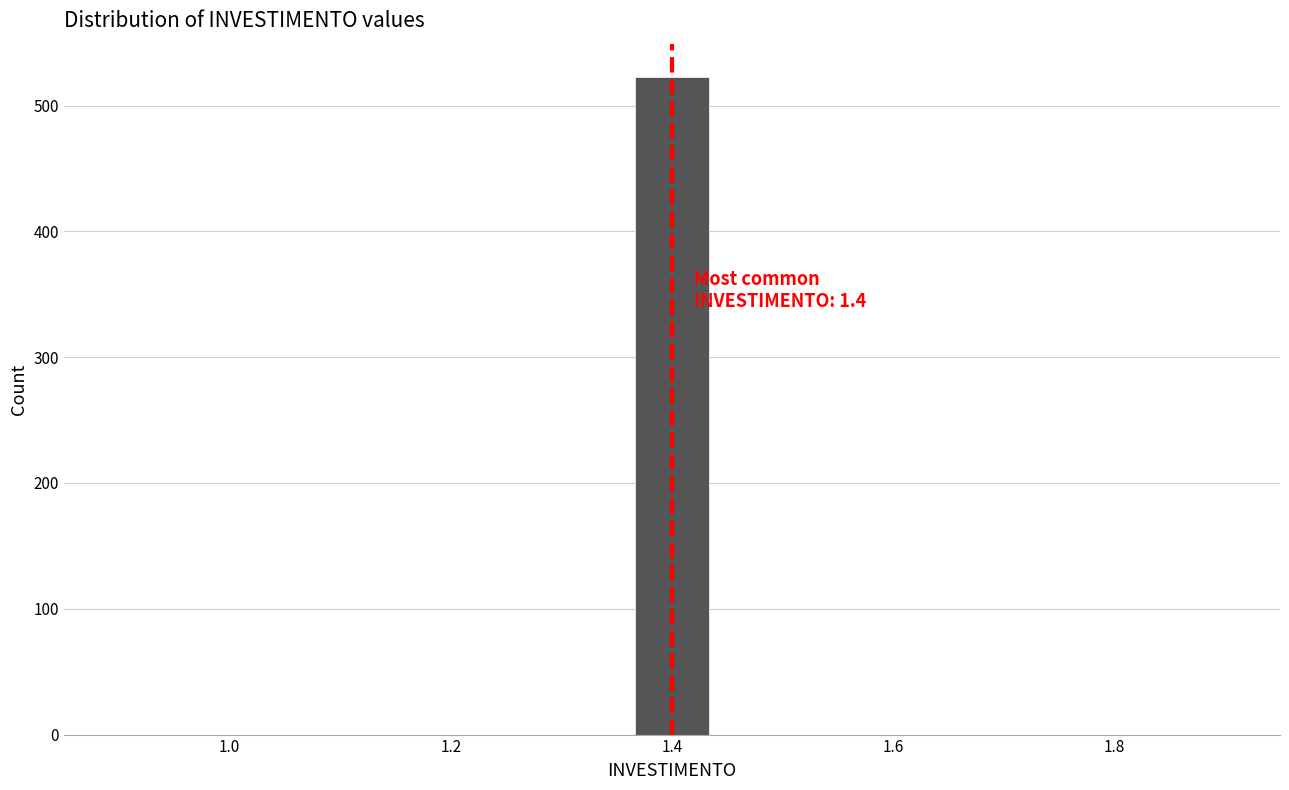

Read against the x-axis, roughly where is the centre of the tallest bar?

1.40